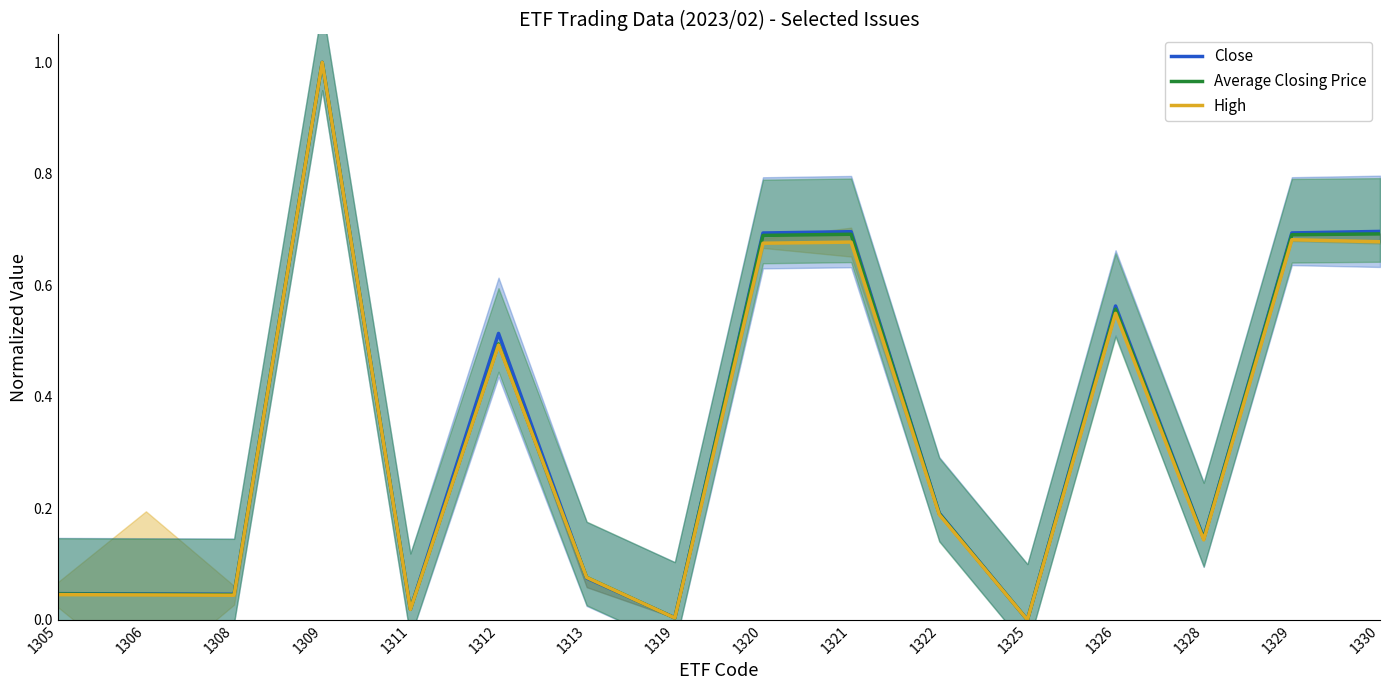

What is the total value across all series at 1306?

0.1